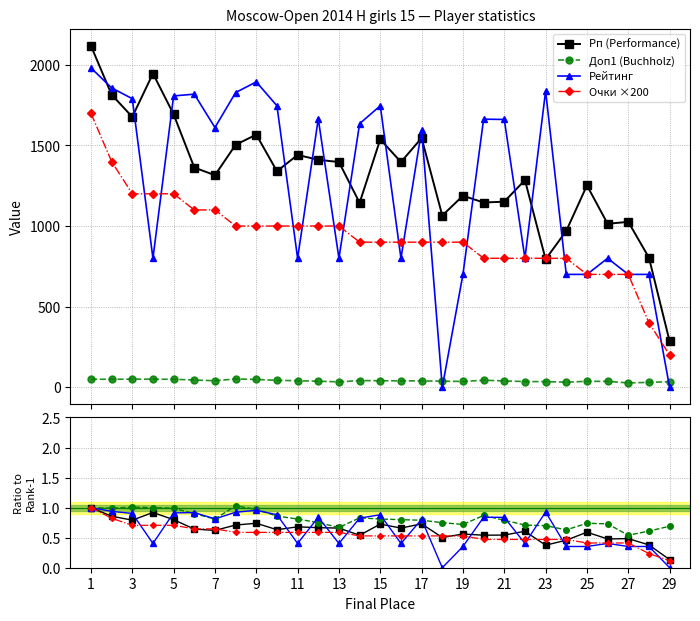

Where is the first local maximum for Доп1 (Buchholz)?

3